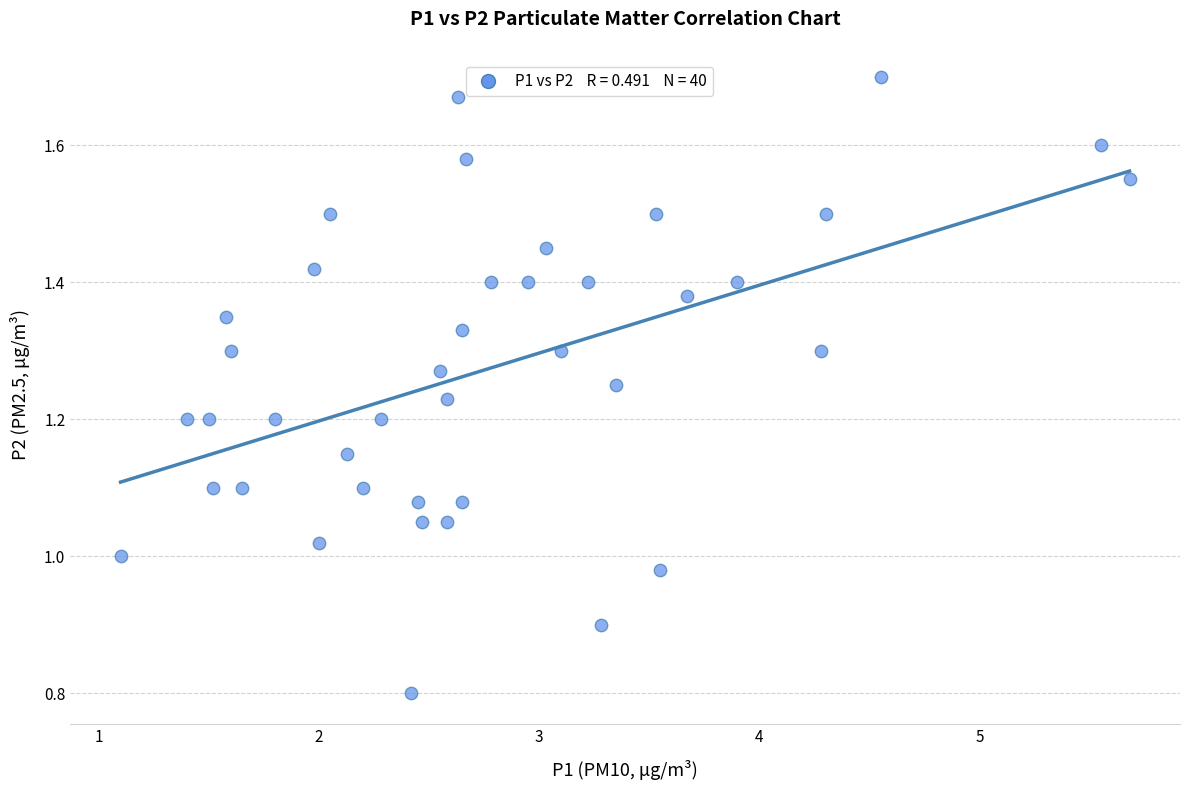

What is the range of X values (max minus min)?

4.6